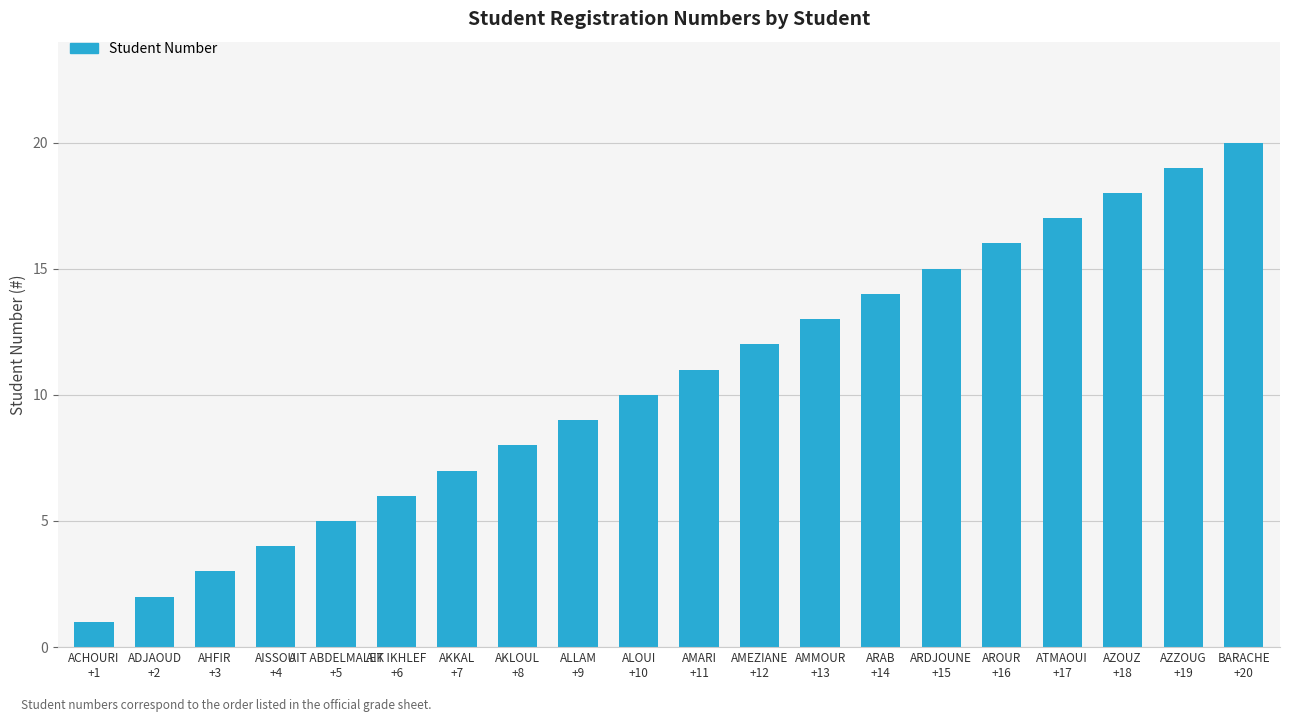

The value at ARDJOUNE
+15 is 6. True or false?

False